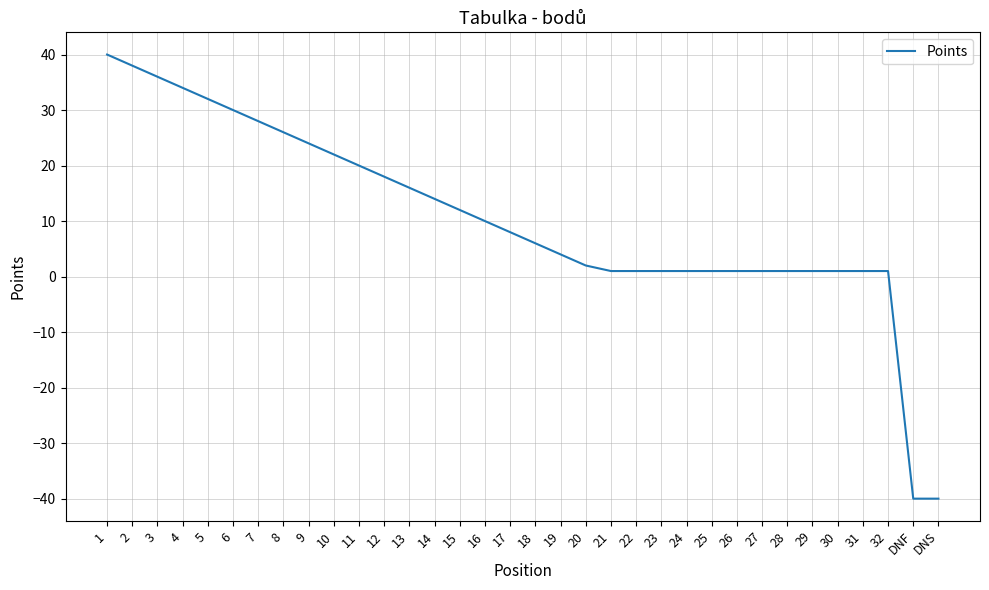

Does the chart display data point markers on the line(s)?

No